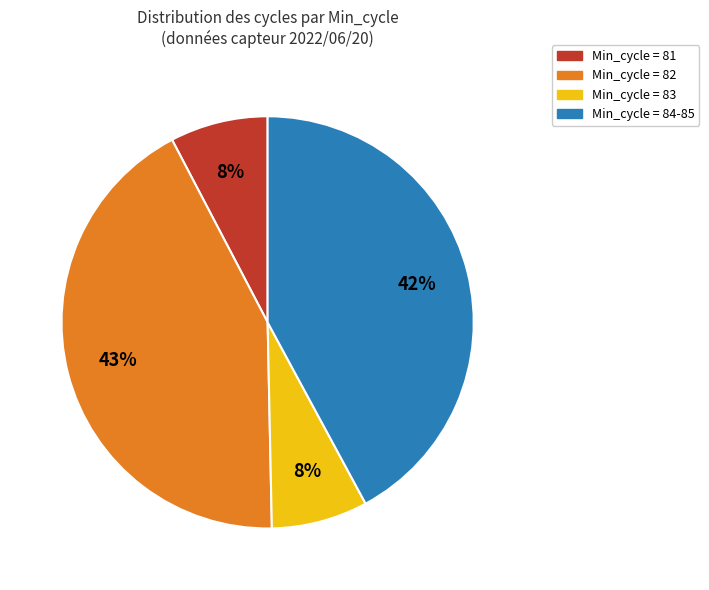

Is there any slice that represents more than half of the pie?

No